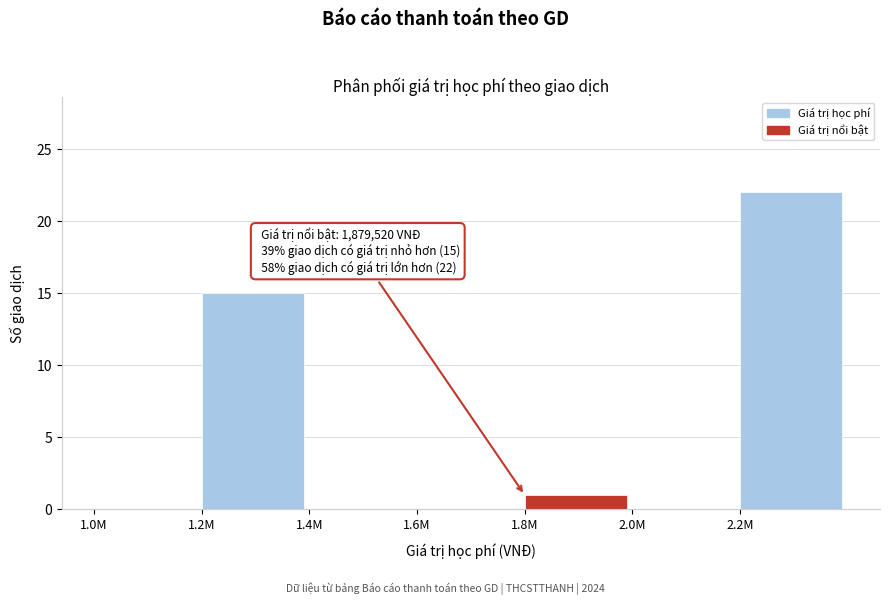

Reading right to left, what are all the values shown in this chart?

2.2M=22	2.0M=0	1.8M=1	1.6M=0	1.4M=0	1.2M=15	1.0M=0